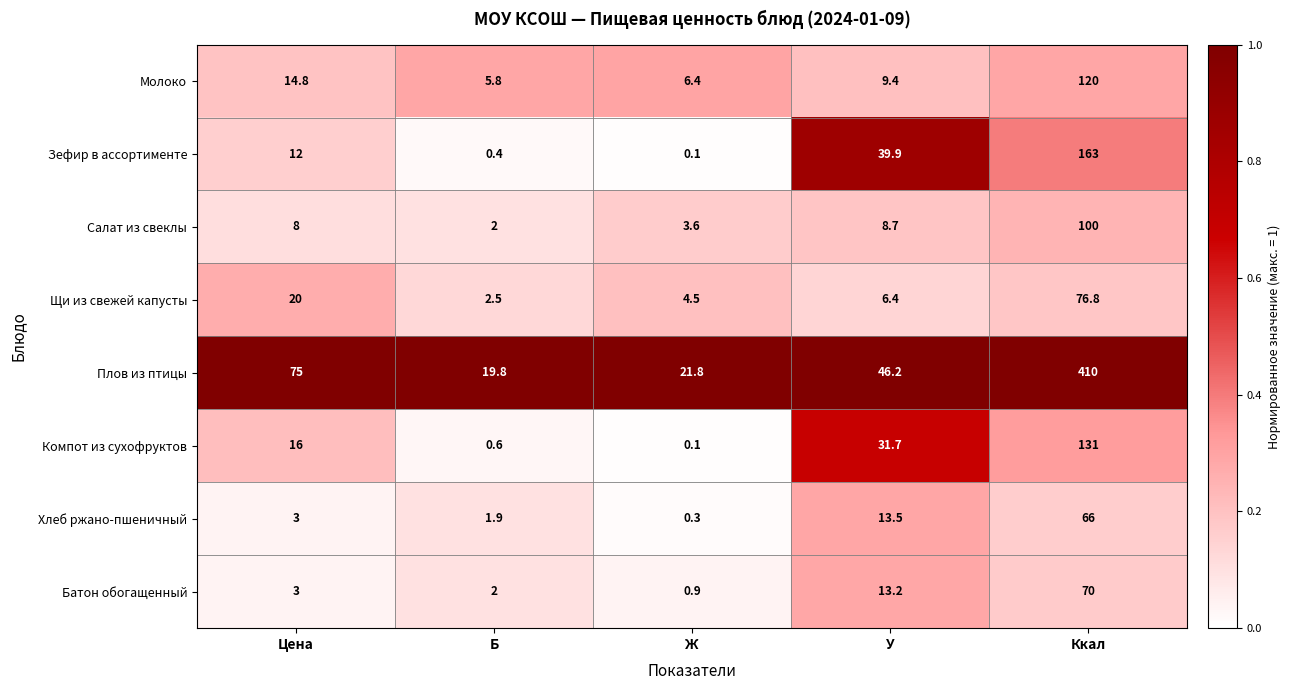

Which series has the largest range (max minus min)?

Плов из птицы